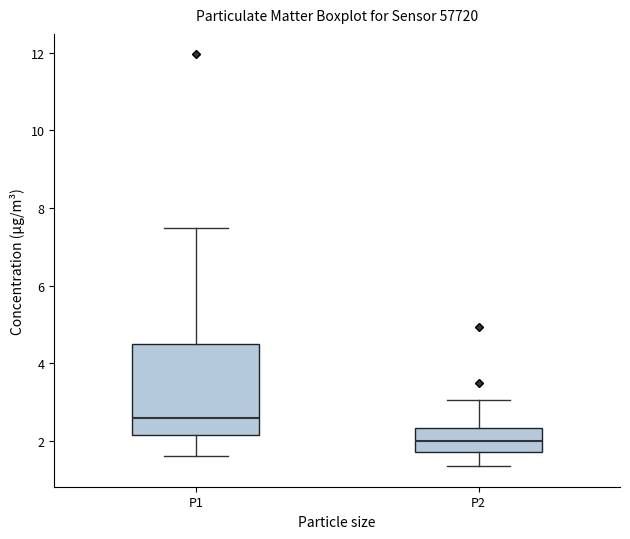

Where does the upper whisker of the box for P2 end on the y-axis? The values are not printed on the chart, so give them approximately, as read against the axis.

3.0